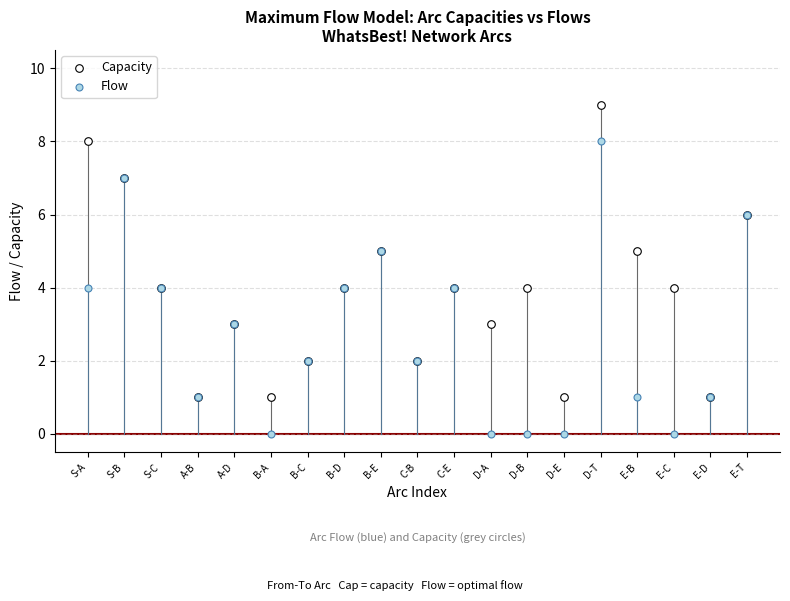

Which series reaches the minimum Y coordinate?

Flow